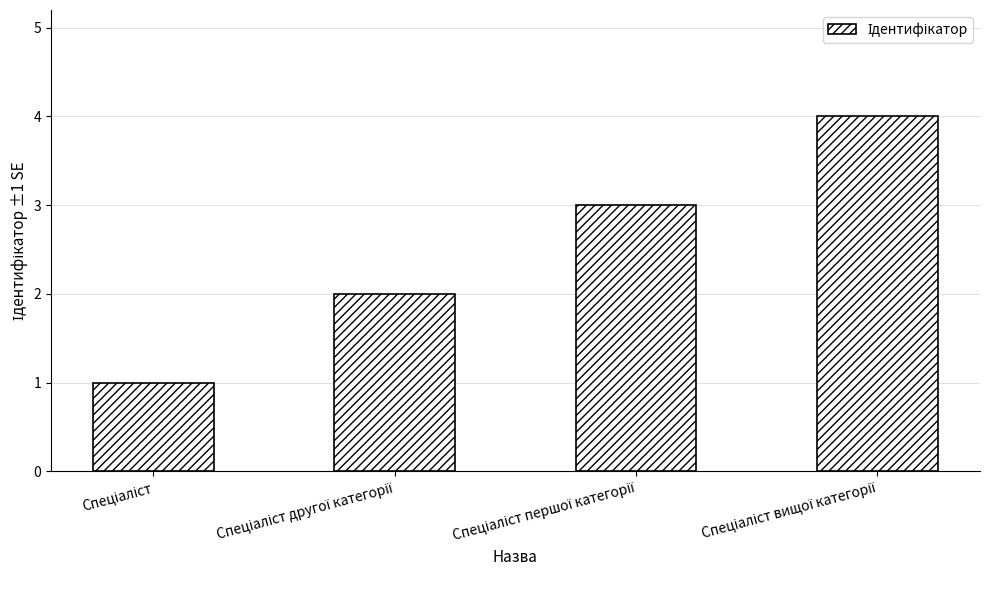

What is the maximum value shown in the chart?

4